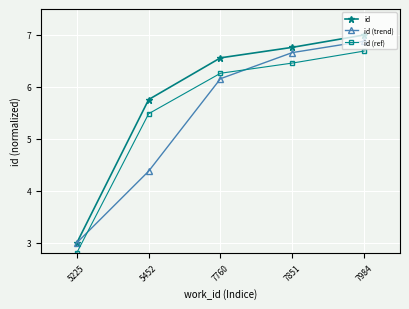

True or false: id (ref) and id intersect in this chart.

False